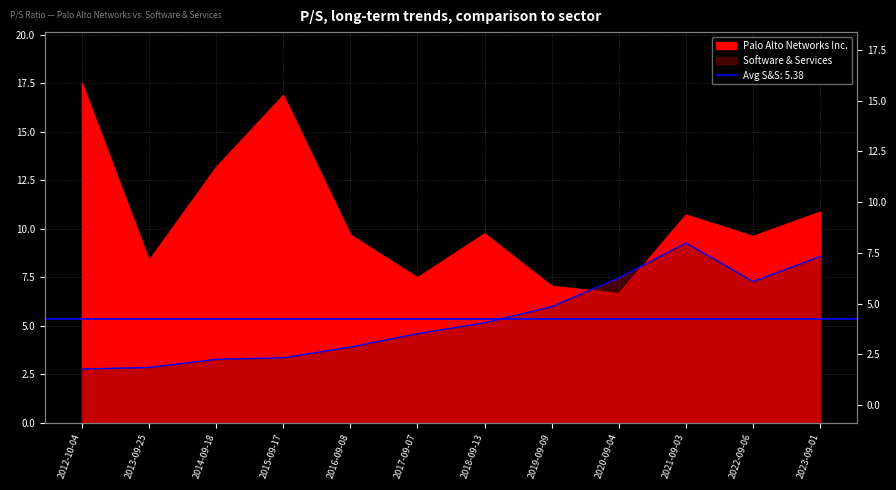

Between 2017-09-07 and 2022-09-06, which is larger?

2022-09-06